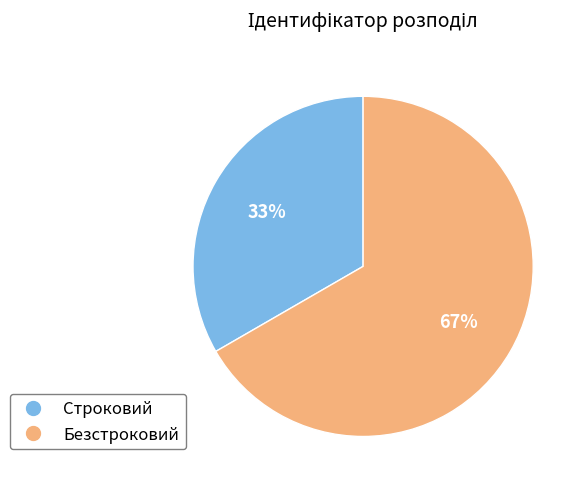

To the nearest percent, what is the average slice percentage?

50%